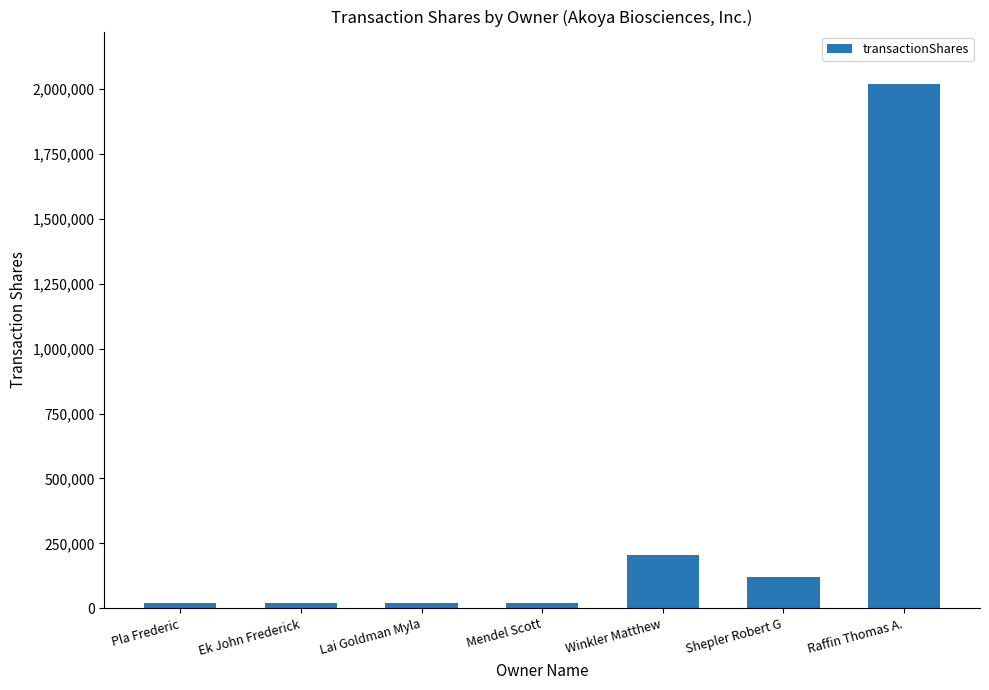

What is the label of the 1st bar from the left?

Pla Frederic